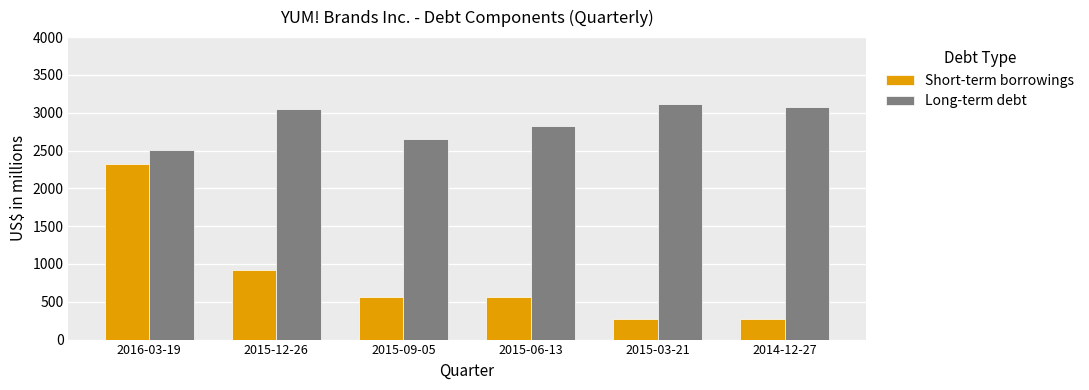

What is the maximum value for Long-term debt?

3121